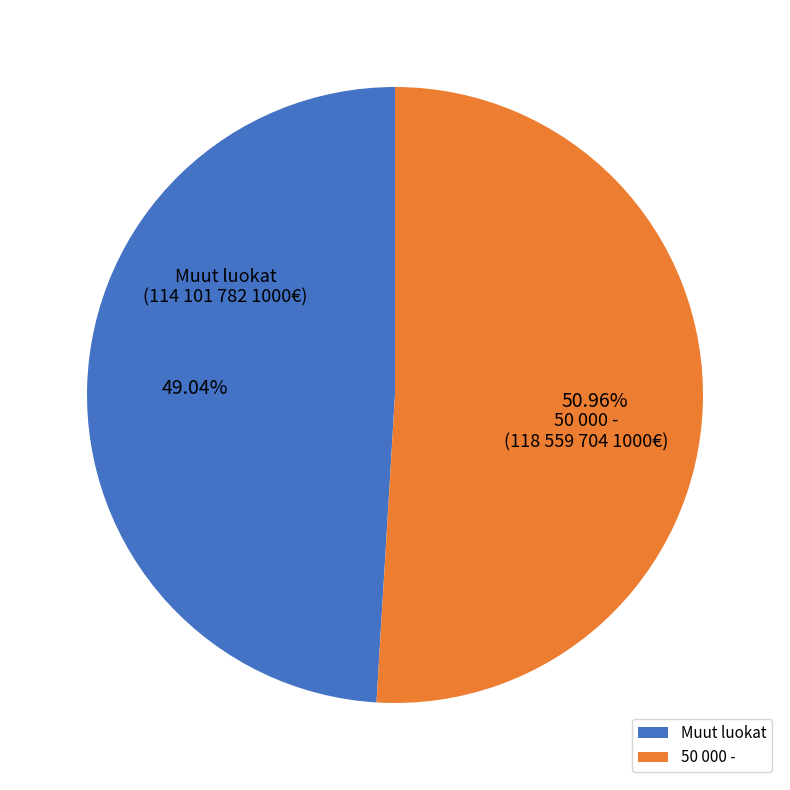

Is the sum of 50 000 - and Muut luokat greater than half?

Yes